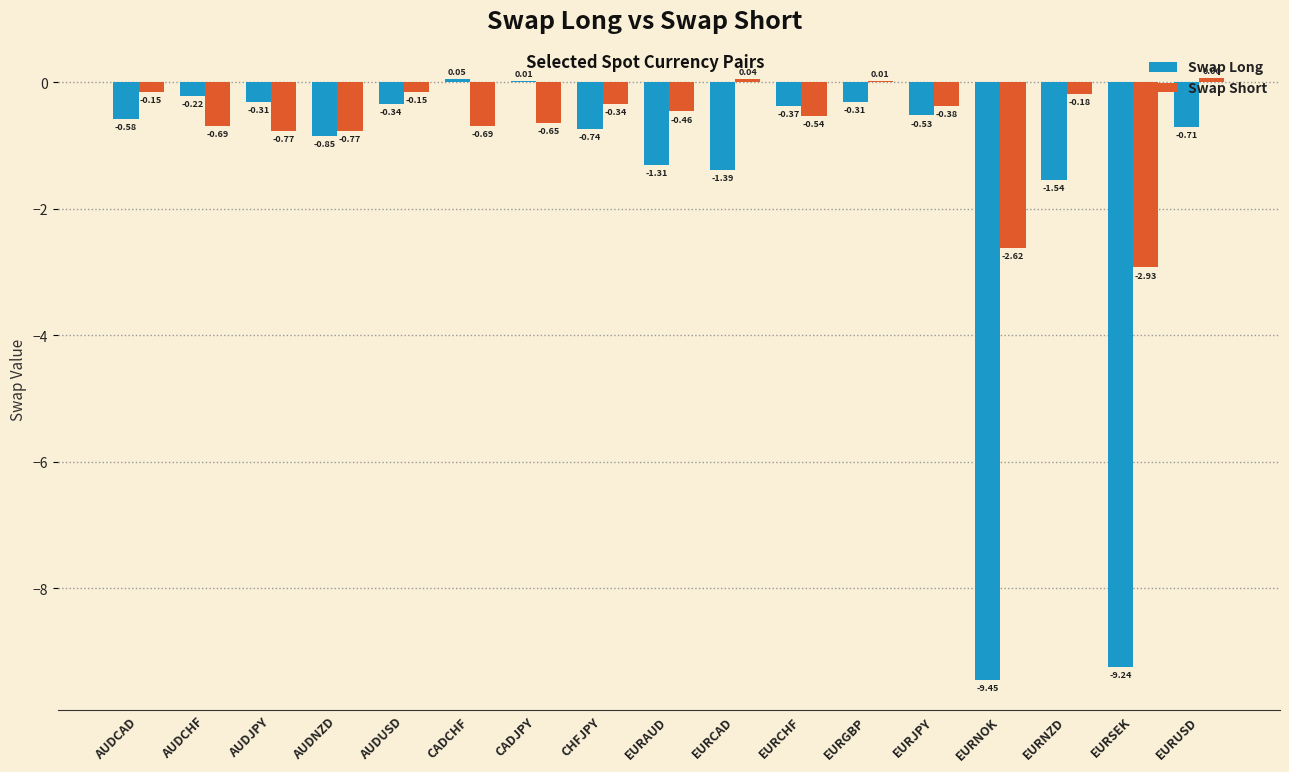

How many data points does each series have?

17